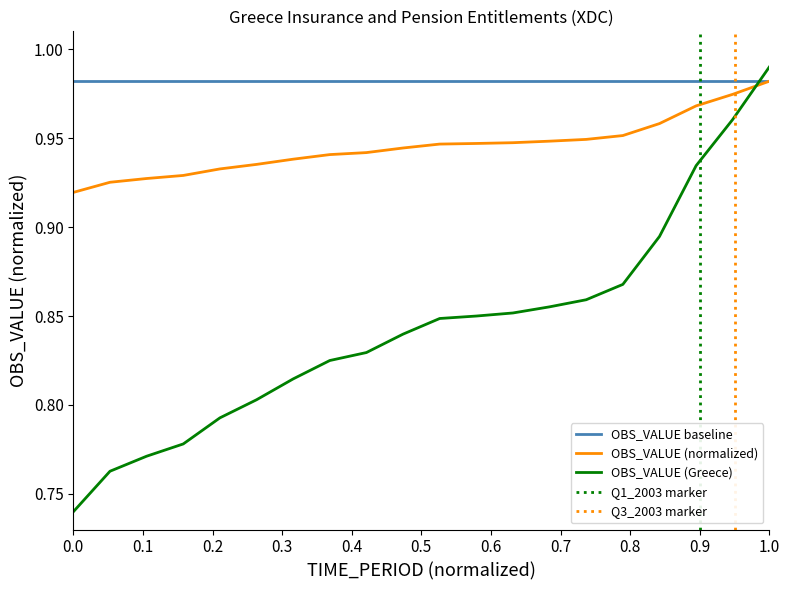

How many times do OBS_VALUE (Greece) and OBS_VALUE baseline cross each other?

1